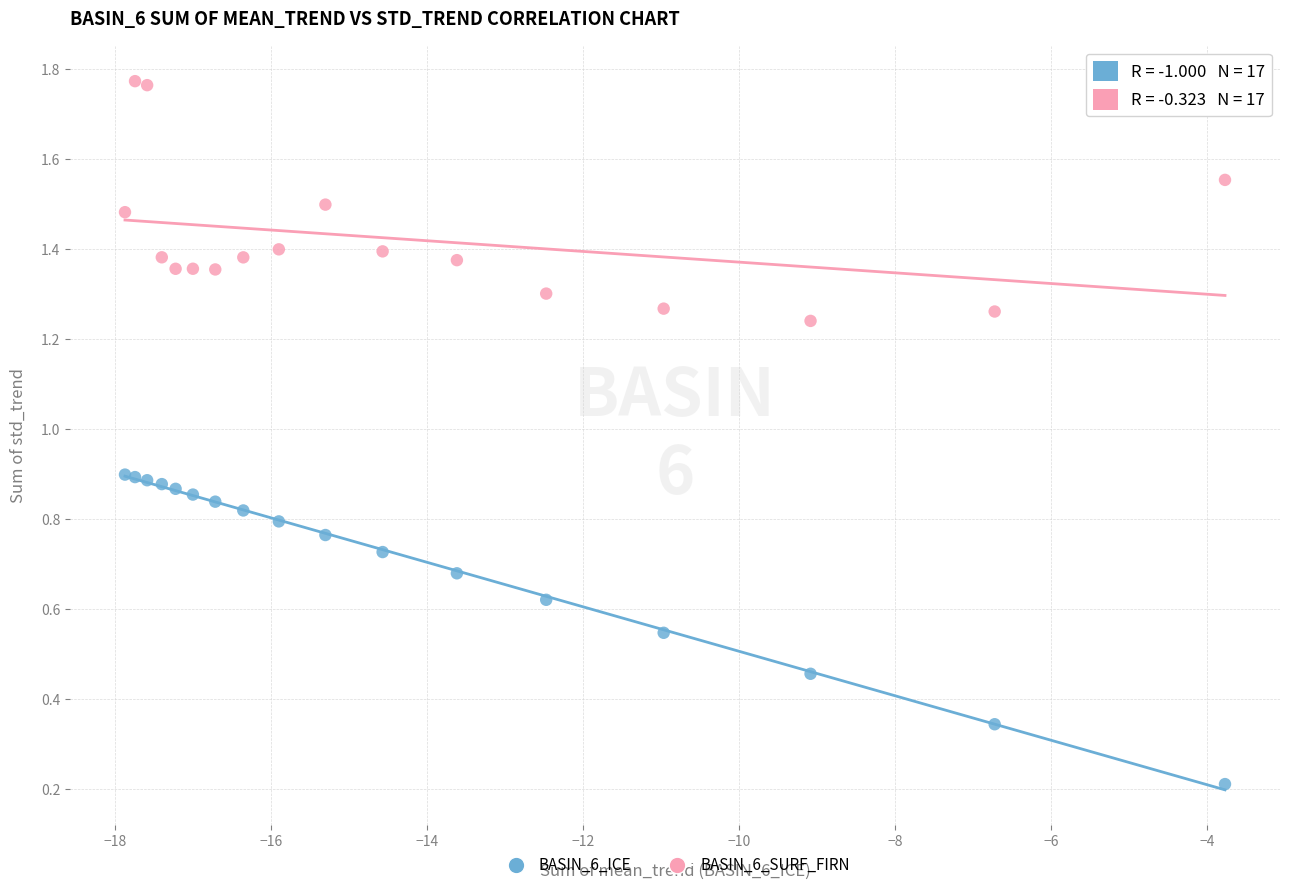

What is the X range (max minus min) for the scatter plot?

14.1